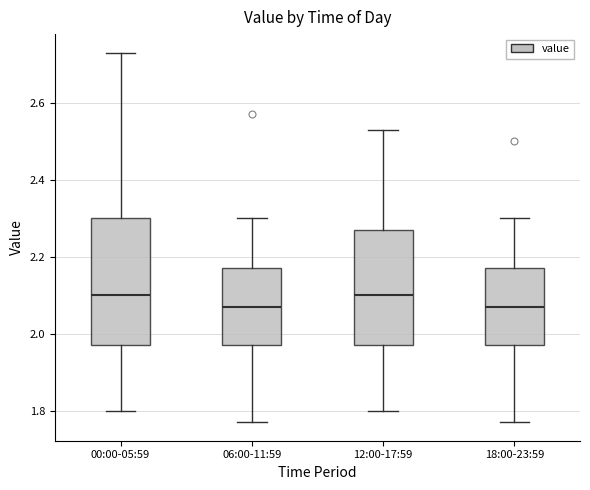

Where does the lower whisker of the box for 06:00-11:59 end on the y-axis? The values are not printed on the chart, so give them approximately, as read against the axis.

1.78